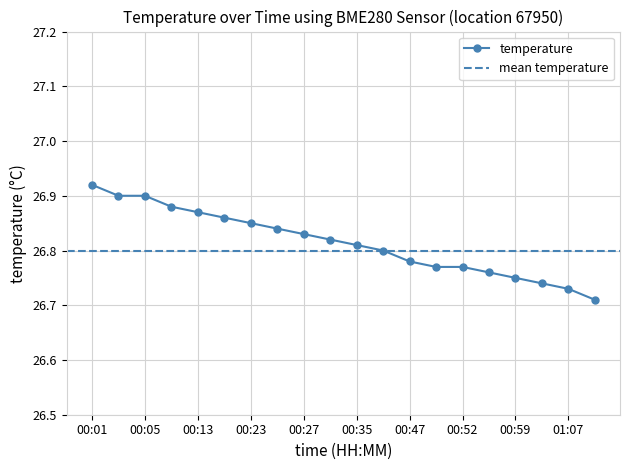

At which label is the value closest to 26?

01:13